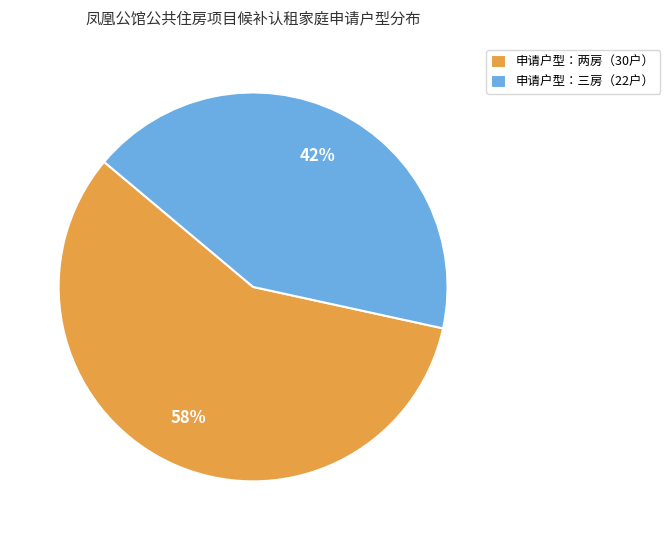

To the nearest percent, what portion does 申请户型：两房（30户） represent?

58%